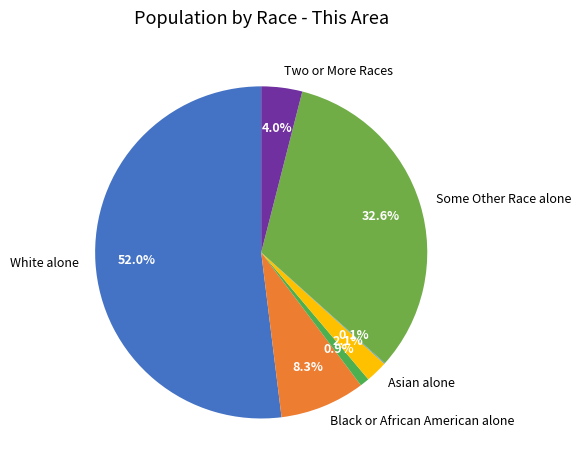

What is the smallest slice in the pie chart?

Native Hawaiian and Other Pacific